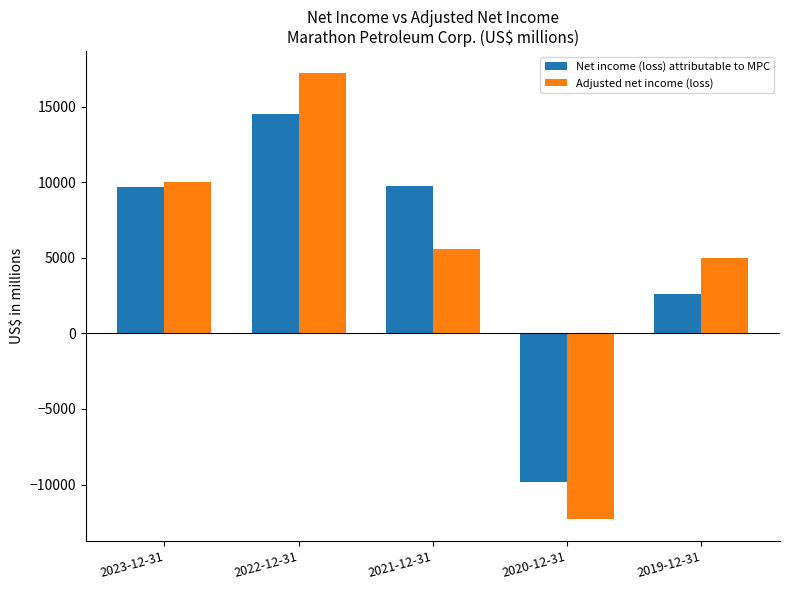

At which category does the chart reach its minimum across all series?

2020-12-31